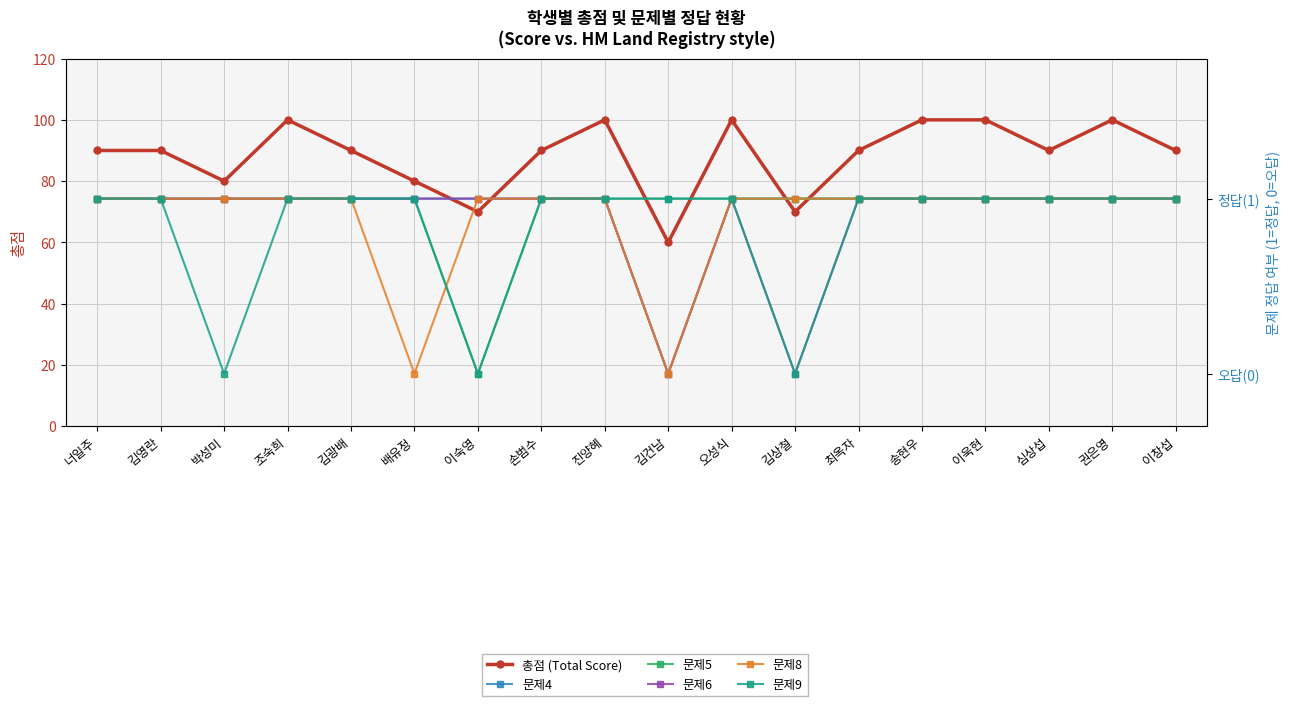

How many lines are shown in the chart?

6